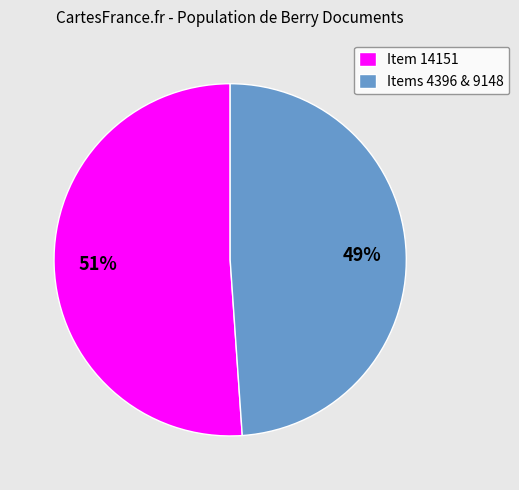

What is the ratio of the value at Item 14151 to the value at Items 4396 & 9148?

1.0